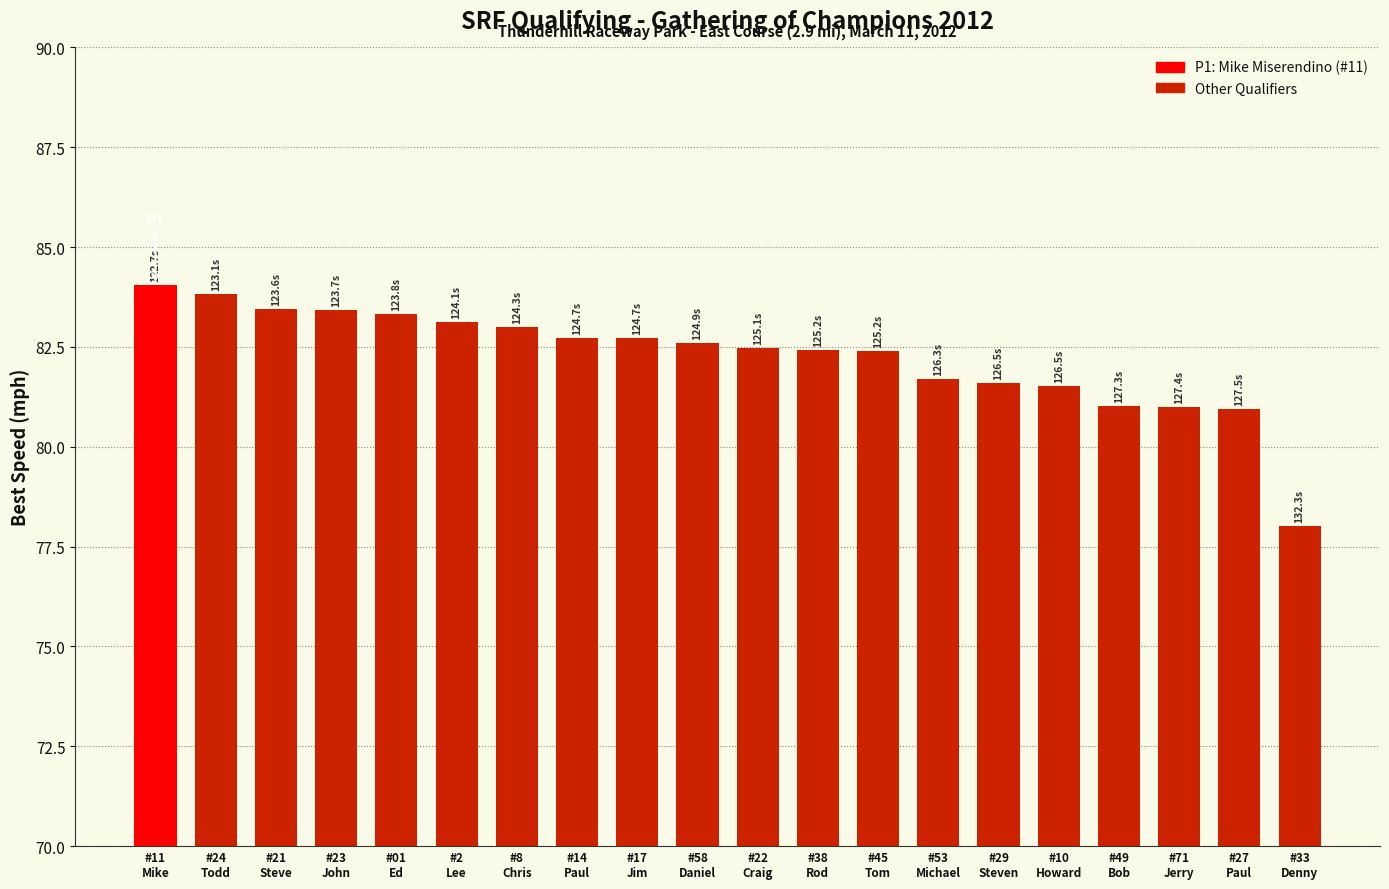

What is the value of the 10th bar from the left?

82.6